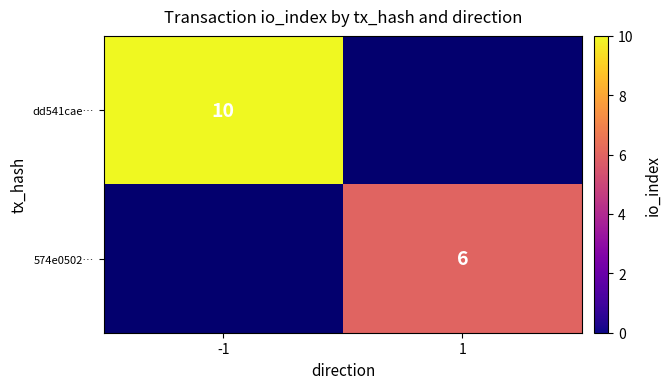

The dd541cae… series shows 10 at -1. True or false?

True